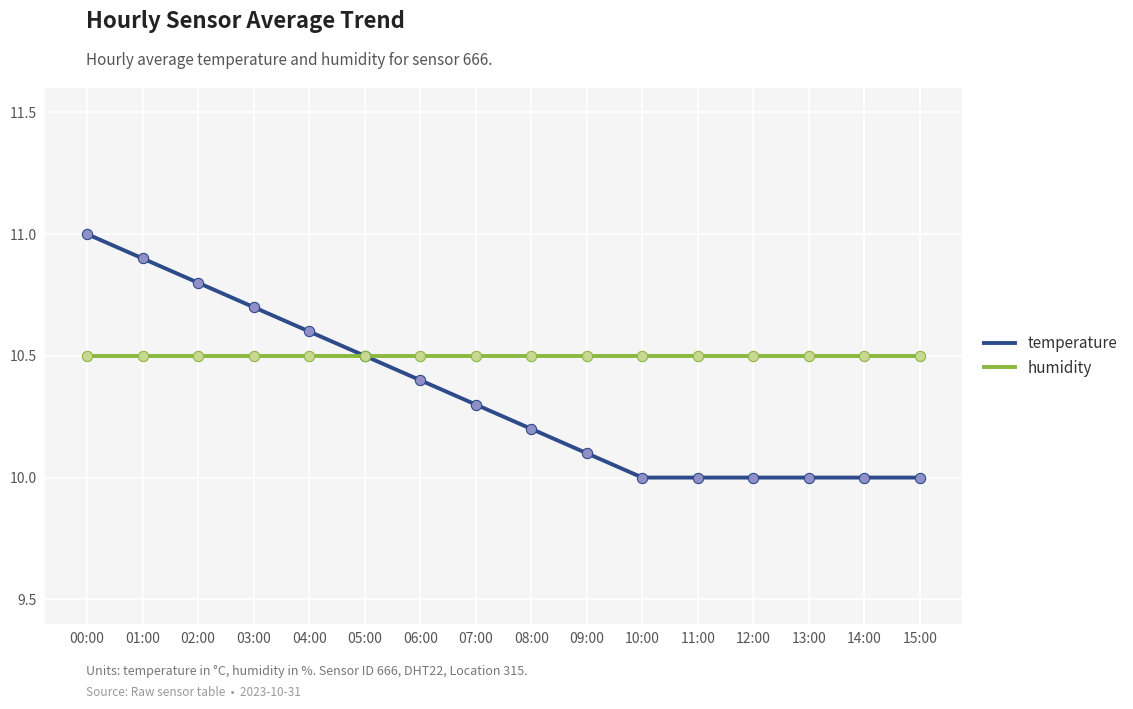

What are all the series names shown in the legend?

temperature, humidity